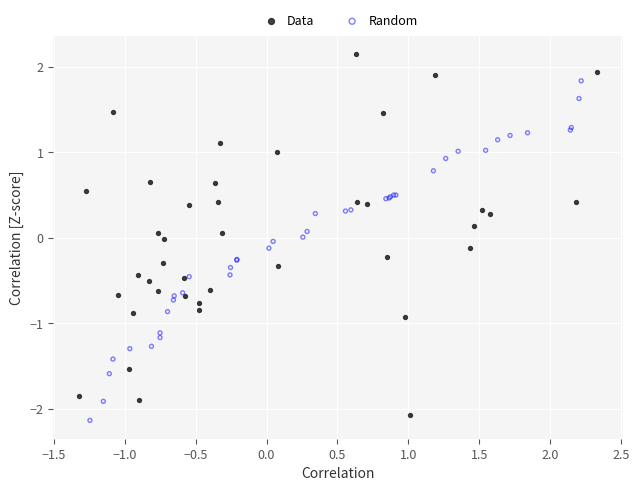

Which series reaches the maximum Y coordinate?

Data